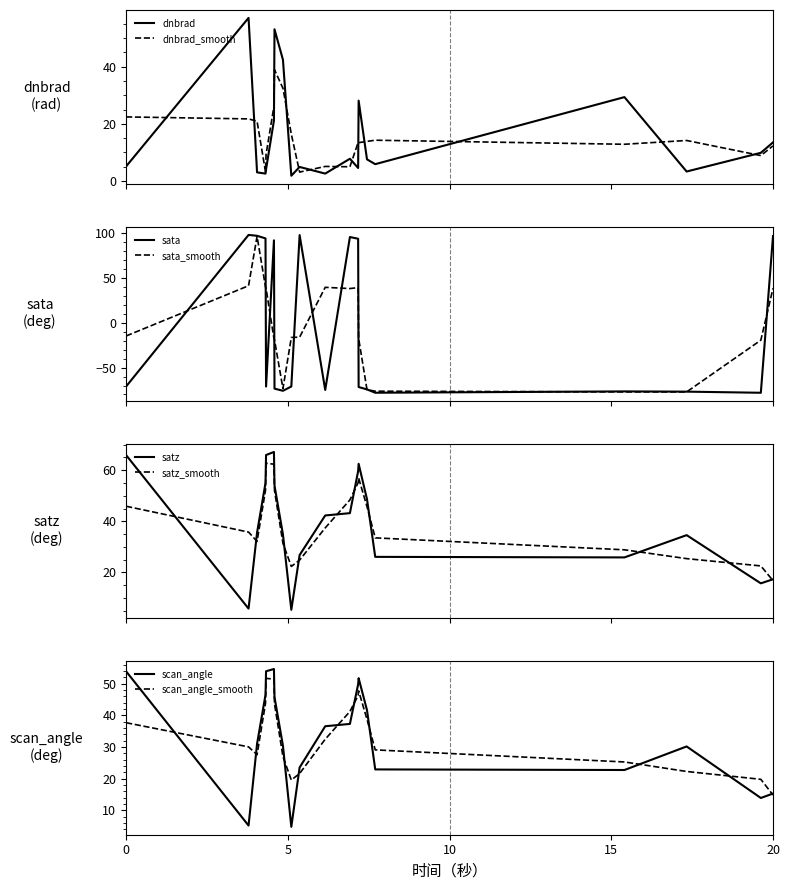

Reading right to left, extract all data points from this chart.

dnbrad: 13.5	9.9	3.3	29.3	5.9	7.6	28.1	4.6	7.8	2.6	4.9	1.9	42.4	53.0	21.2	4.2	2.6	3.1	57.0	5.1
sata: 97.1	-78.1	-76.8	-76.6	-78.1	-74.3	-71.7	94.1	96.0	-74.9	98.2	-71.1	-75.9	-73.5	92.3	-71.1	94.5	97.4	98.4	-71.1
satz: 17.3	15.7	34.6	25.9	26.1	48.6	62.5	59.6	43.2	42.3	26.8	5.4	34.9	54.0	67.1	65.9	55.0	35.6	5.8	65.9
scan_angle: 15.3	13.9	30.2	22.7	22.9	41.6	51.8	49.8	37.3	36.6	23.5	4.8	30.4	45.8	54.7	54.0	46.5	31.0	5.2	53.9